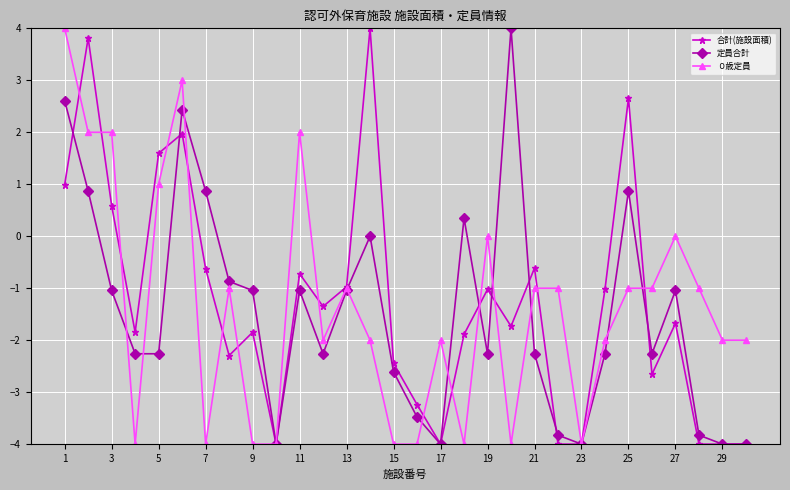

What are all the series names shown in the legend?

合計(施設面積), 定員合計, ０歳定員